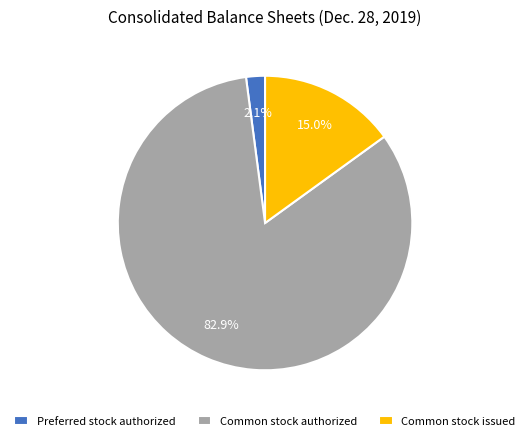

Which has a higher value, Preferred stock authorized or Common stock authorized?

Common stock authorized